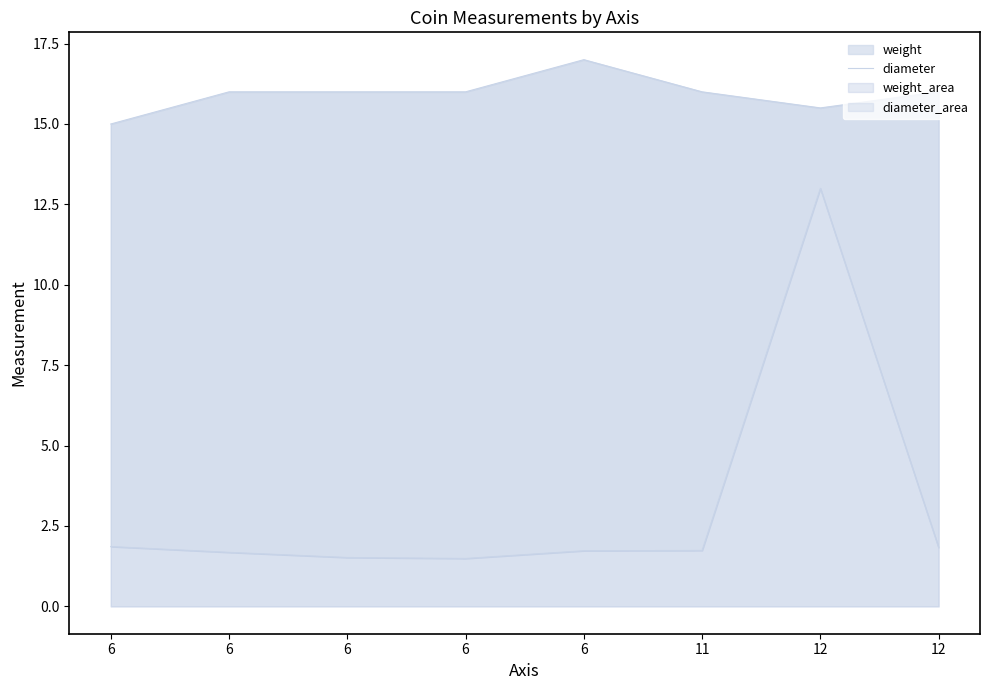

Is it true that the value at 6 is 22.9?

False